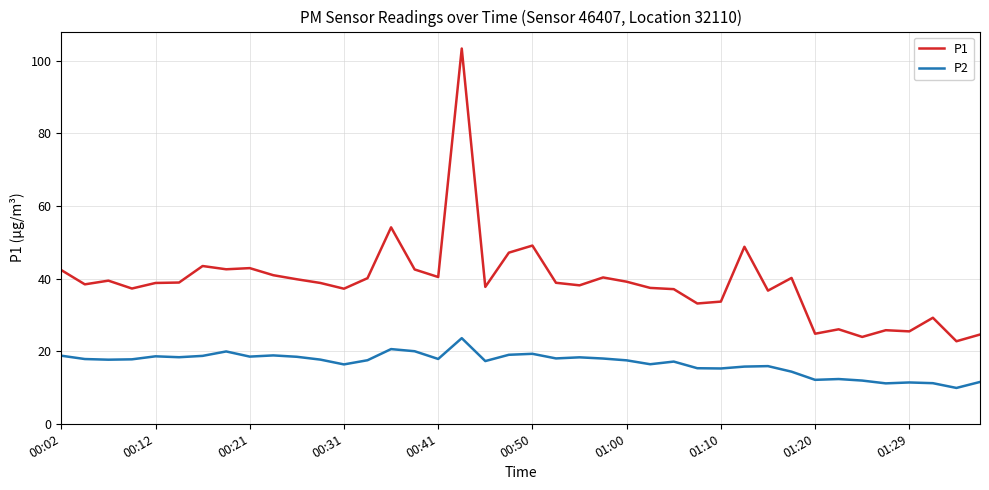

Which series has the largest range (max minus min)?

P1